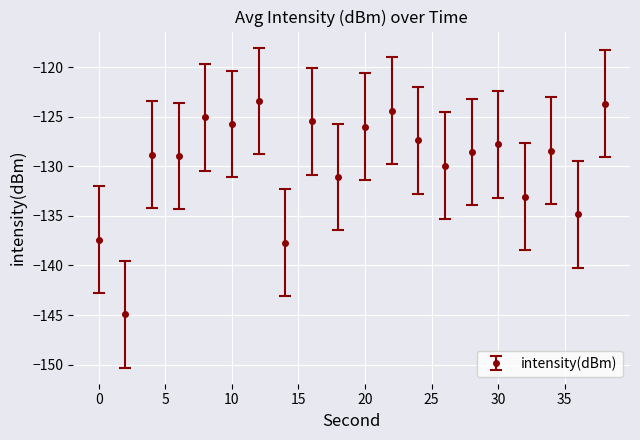

What is the value of the 8th point from the left?

-137.7